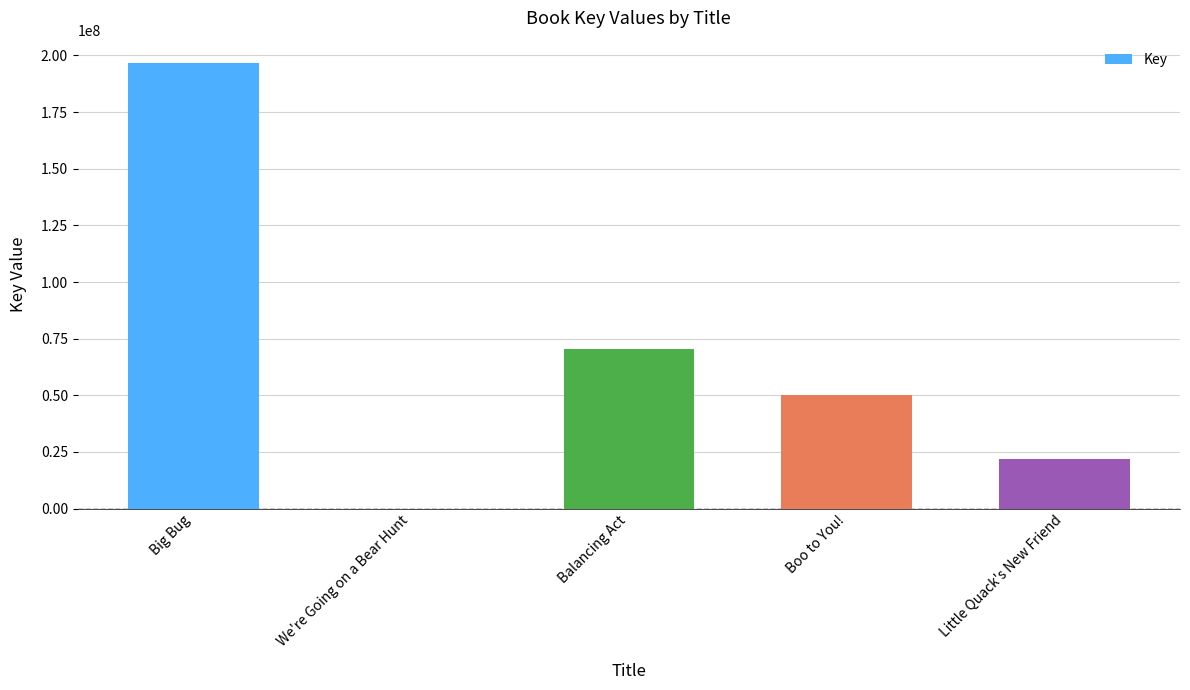

How many values are between 21955168 and 70624352?

3